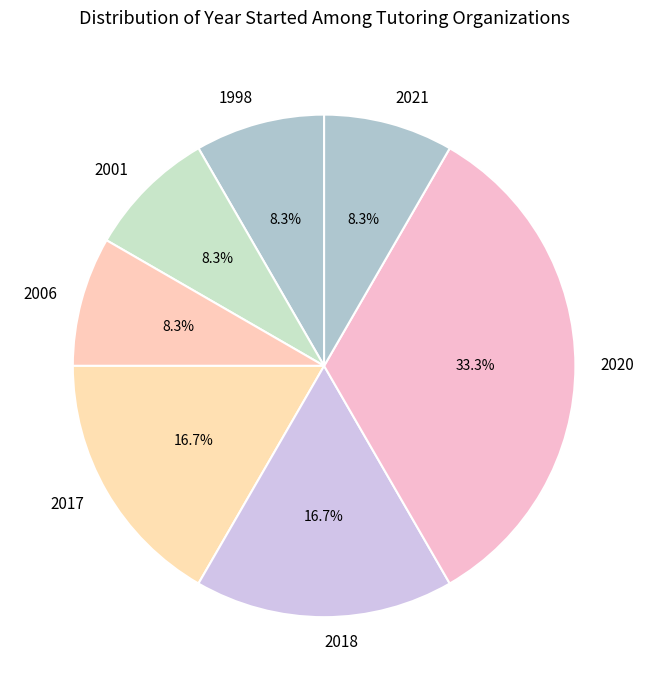

What portion of the pie excludes 2020?

66.7%